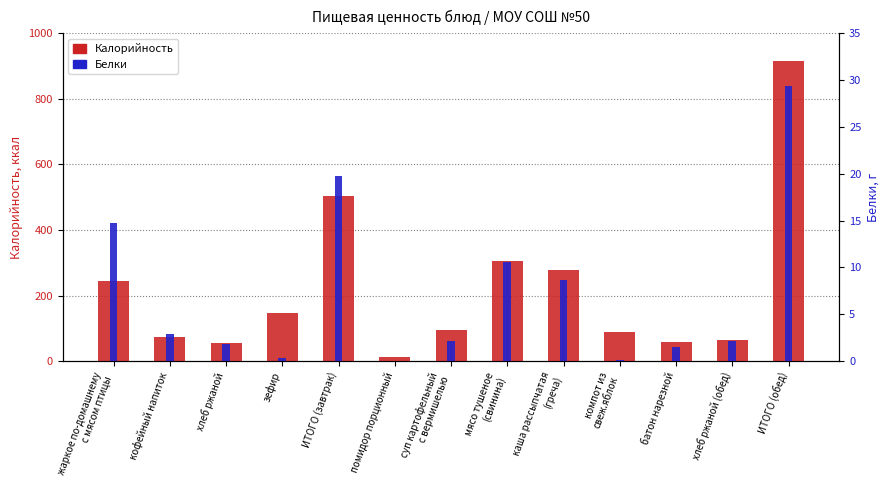

How many bars are there in total?

26